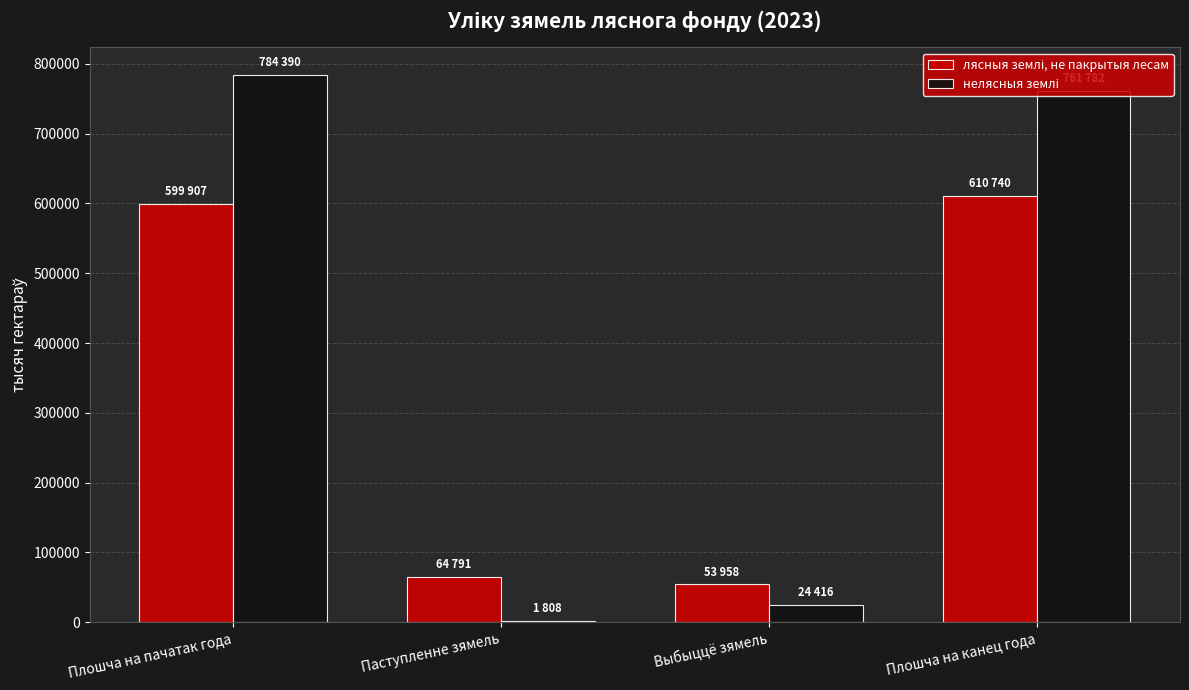

How many groups of bars are there?

4